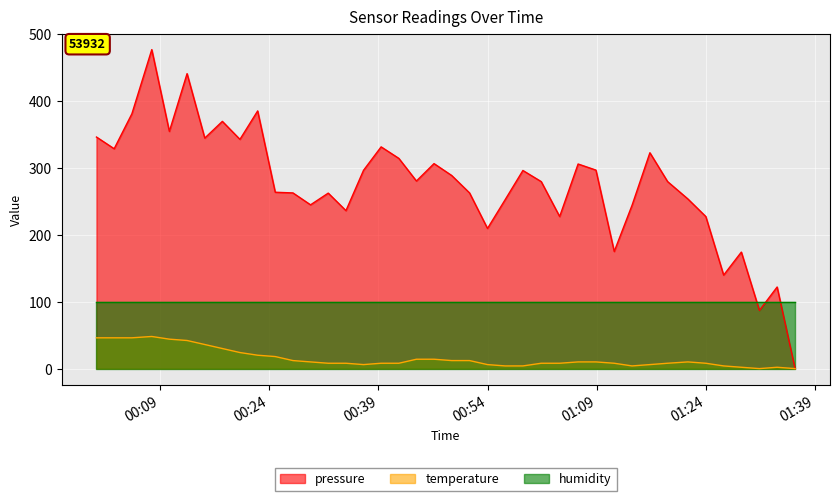

Rank the series by their maximum value, from highest to lowest.

pressure, humidity, temperature